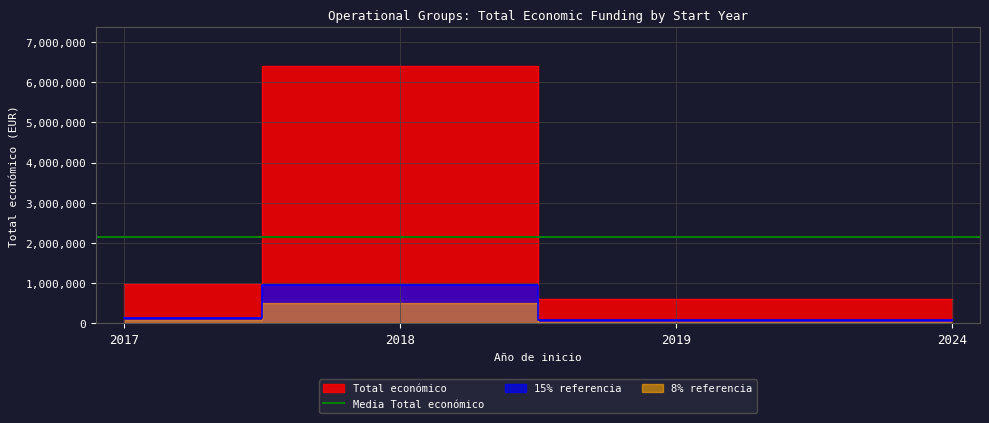

Rank the categories by value from highest to lowest.

2018, 2017, 2019, 2024